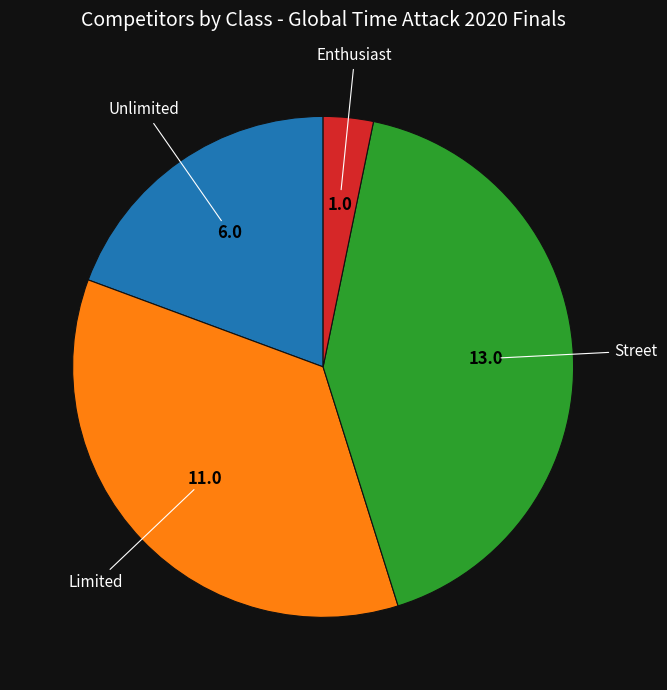

How many segments does this pie chart have?

4